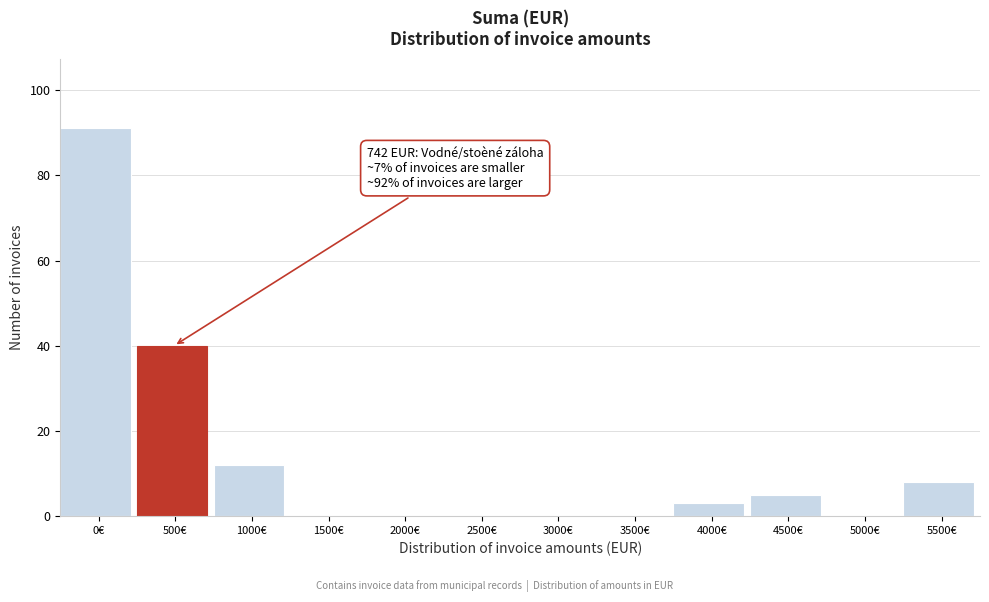

Reading left to right, what are all the values shown in this chart?

0€=91	500€=40	1000€=12	1500€=0	2000€=0	2500€=0	3000€=0	3500€=0	4000€=3	4500€=5	5000€=0	5500€=8